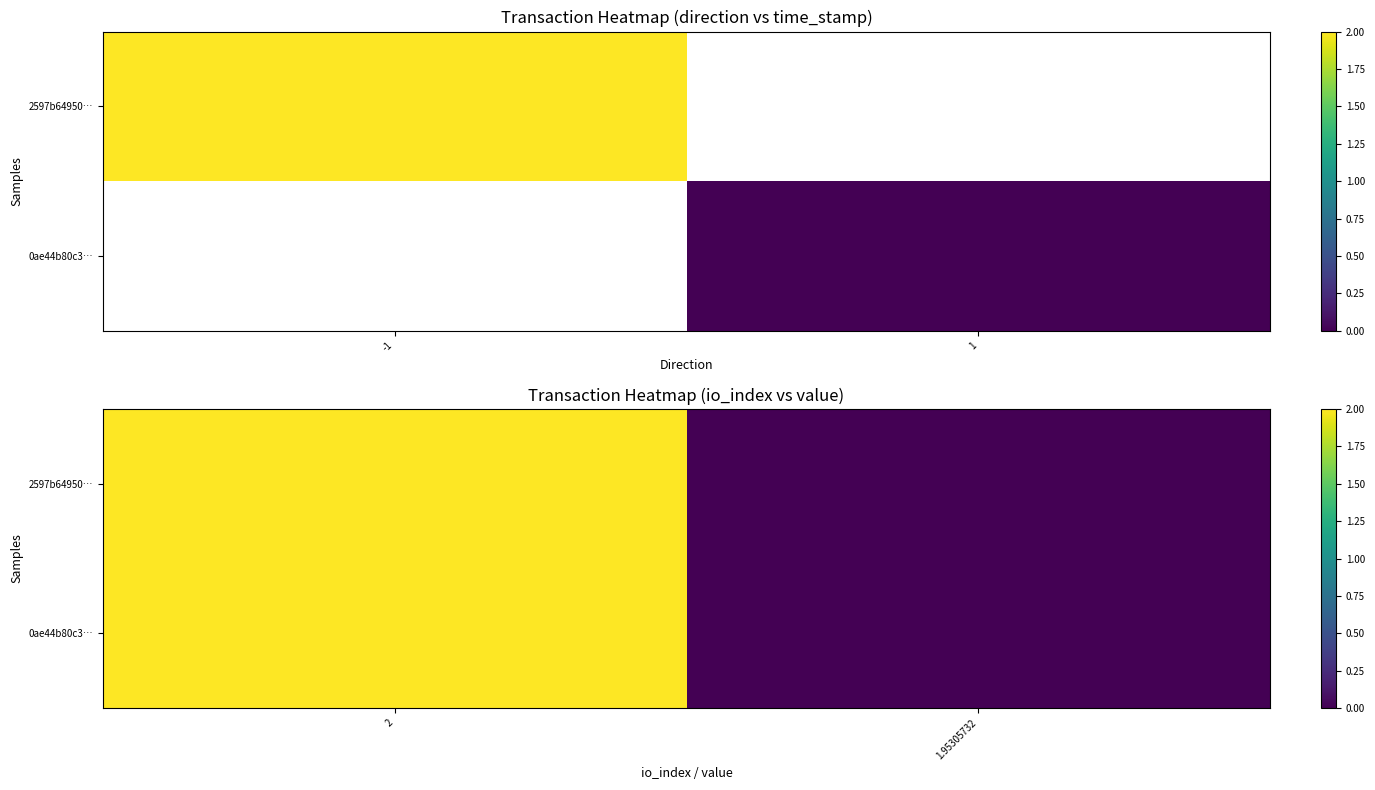

Which category has the lowest value in the 0ae44b80c3… series?

1.95305732